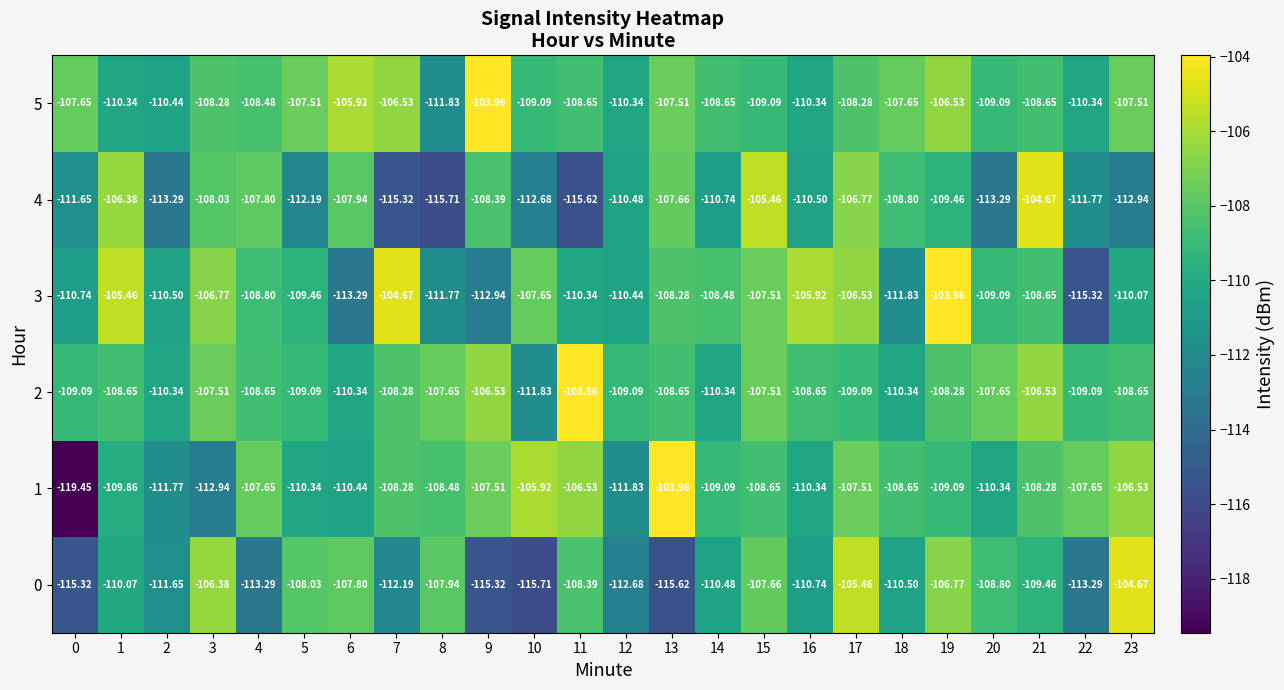

Is the value of 1 at 7 greater than the value of 3 at 16?

No